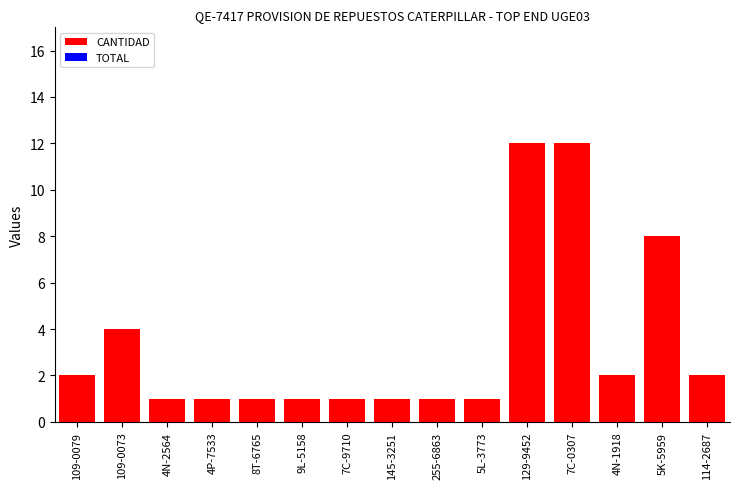

What is the ratio of the value at 255-6863 to the value at 9L-5158?

1.0